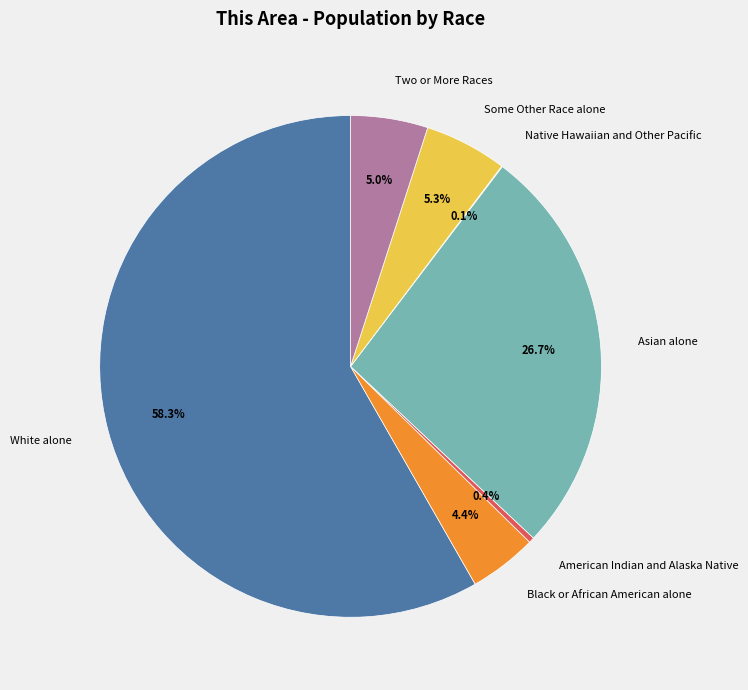

What is the largest slice in the pie chart?

White alone